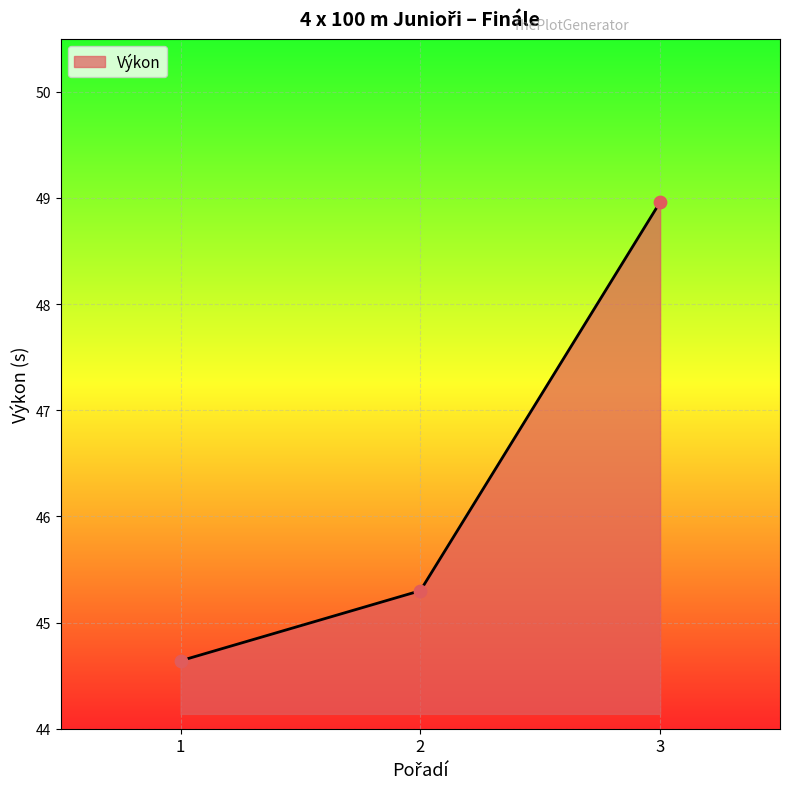

Approximately how many times larger is the value at 2 compared to 1?

1.0